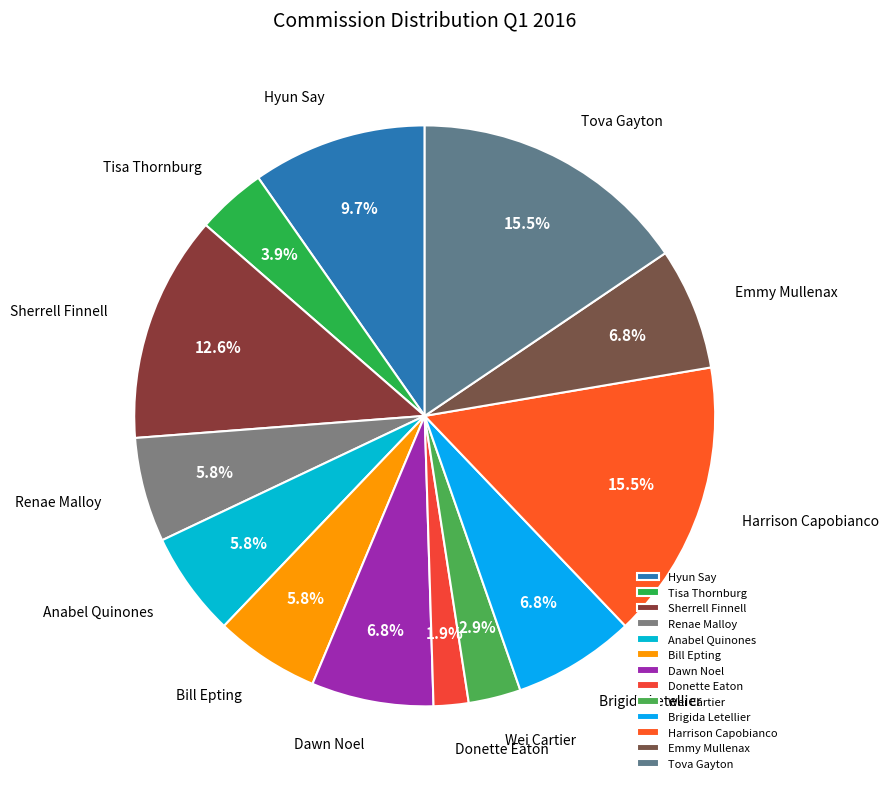

Which has a higher value, Tova Gayton or Wei Cartier?

Tova Gayton